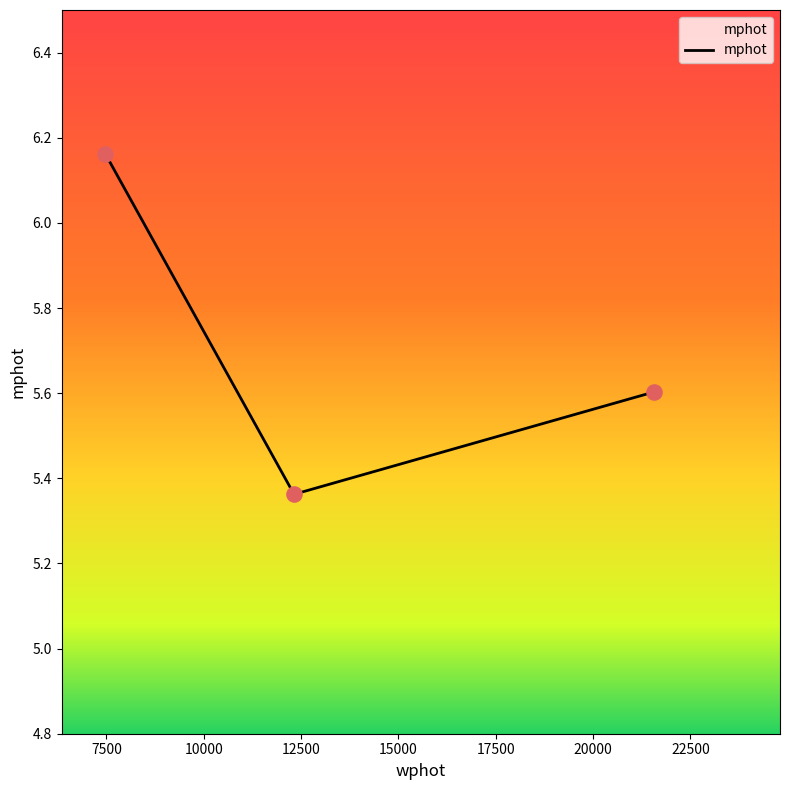

What is the difference between the maximum and minimum values?

0.8